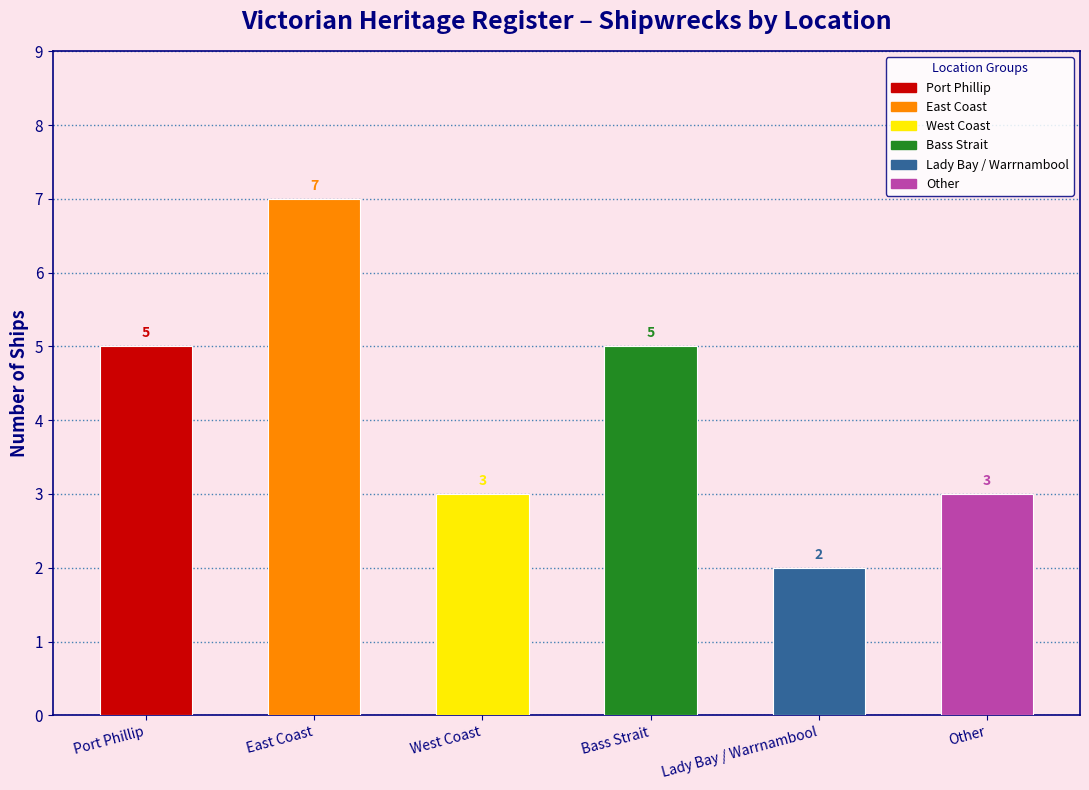

What value does the data have at Lady Bay / Warrnambool?

2